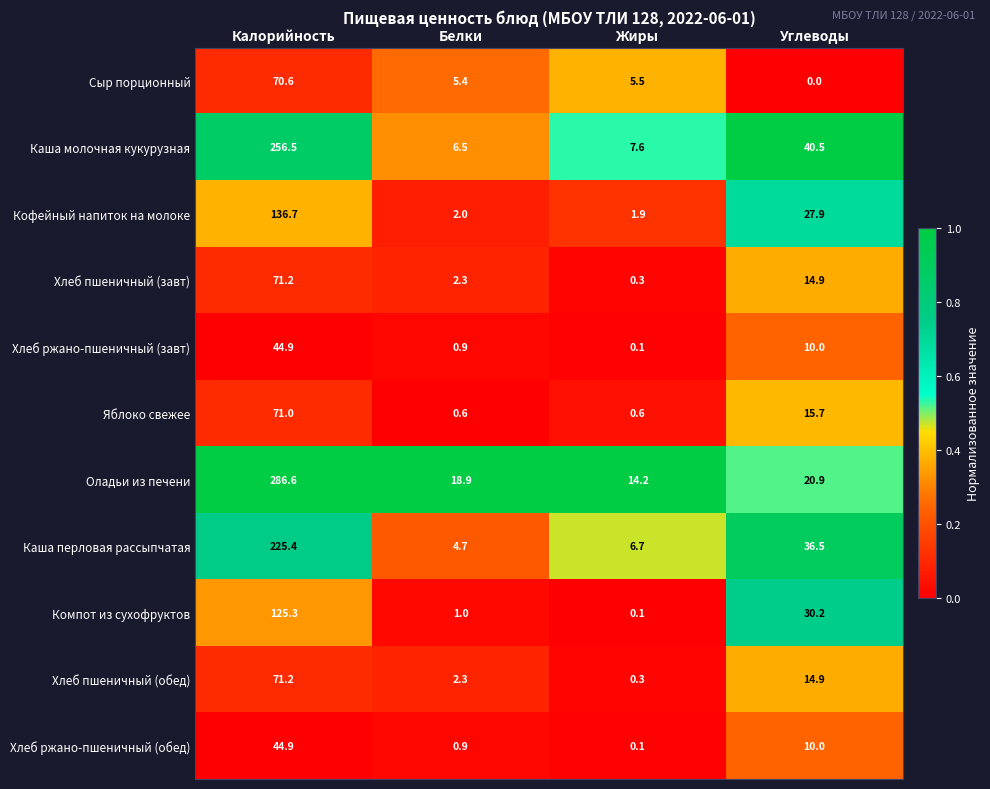

The value of Яблоко свежее at Белки is 0.6. True or false?

True